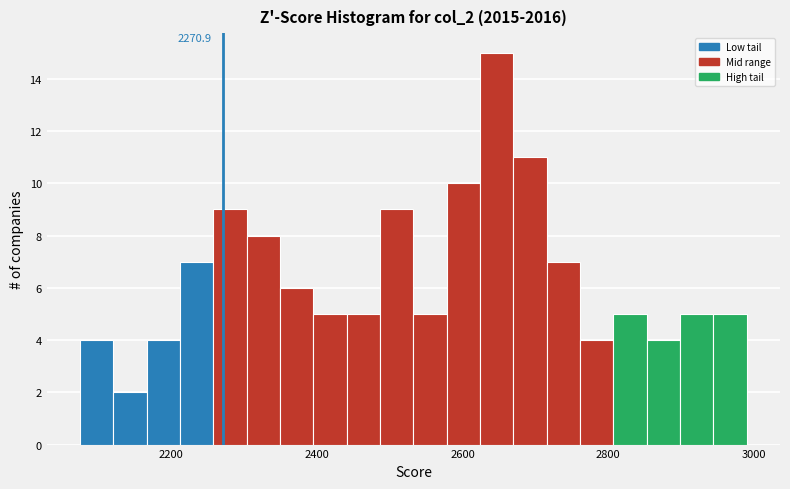

Around what value on the x-axis is the tallest bar? Give the approximate position of its centre, as read against the axis.

2640